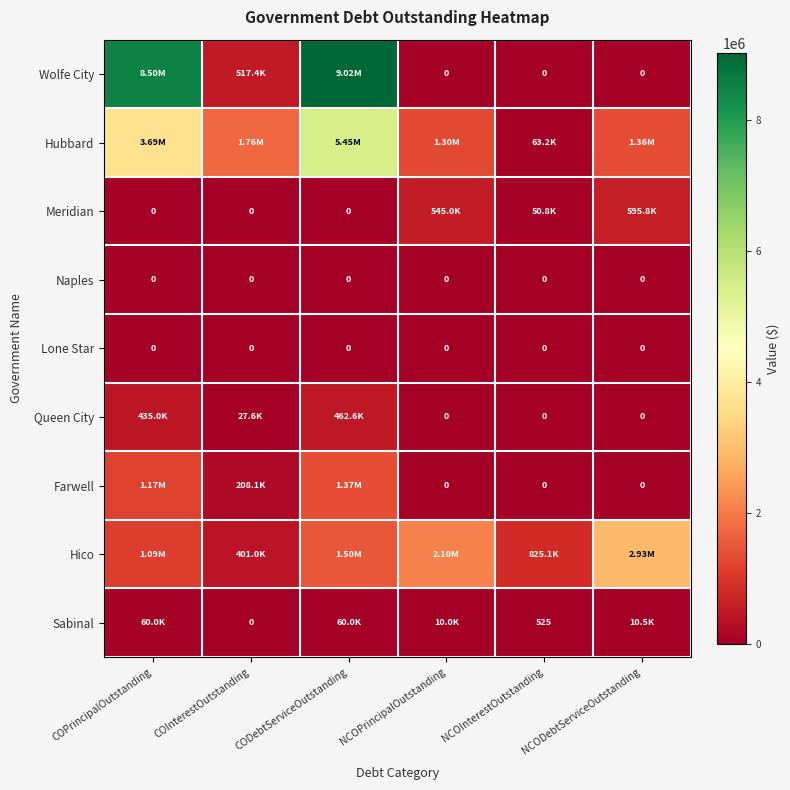

Is the value of Queen City at NCOInterestOutstanding greater than the value of Lone Star at COPrincipalOutstanding?

No